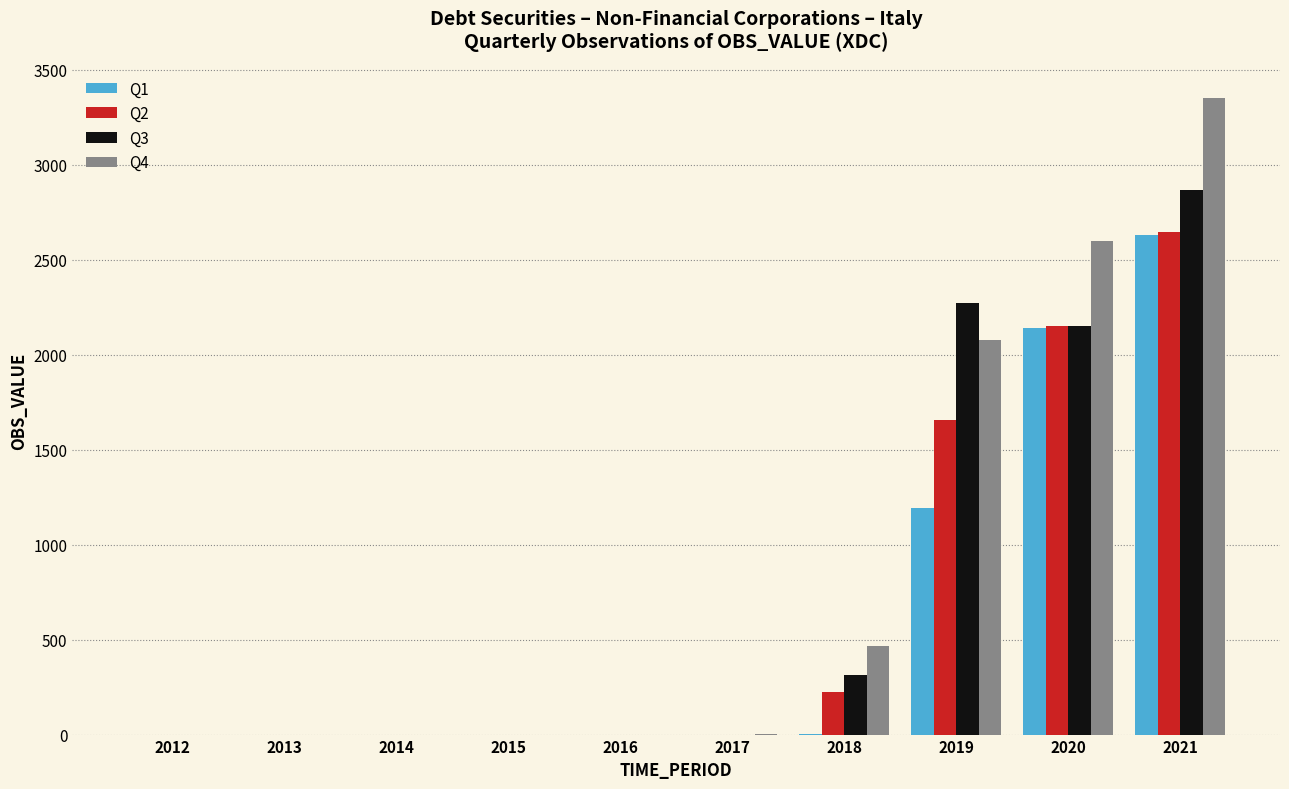

The value of Q3 at 2020 is 2152. True or false?

True